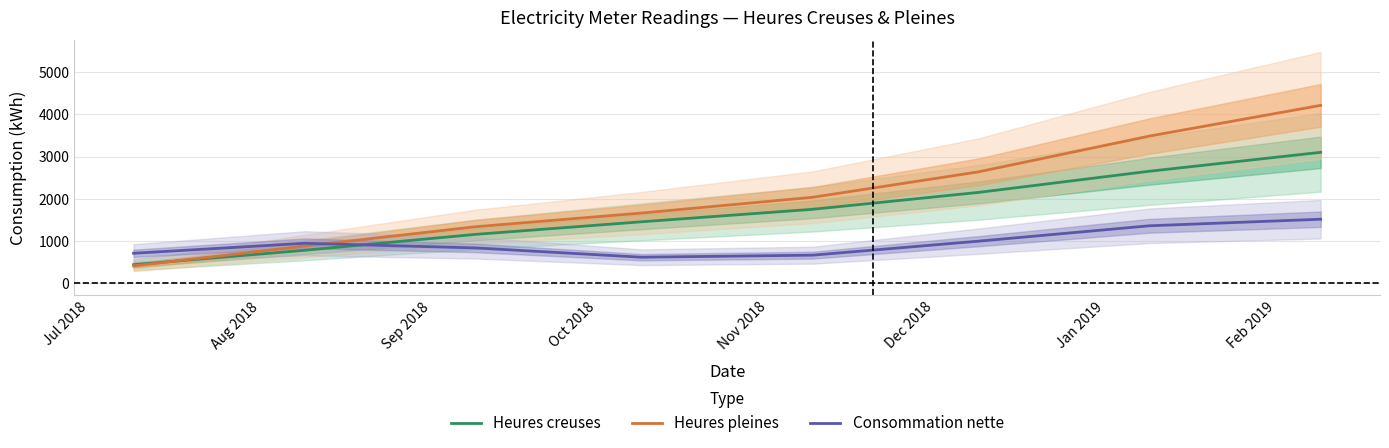

Reading left to right, transcribe all the data shown in this chart.

Heures creuses: 444.4	785.6	1161.7	1458.9	1754.6	2153.7	2655.6	3102.5
Heures pleines: 415.3	884.4	1342.5	1665.9	2039.3	2640.1	3487.7	4213.7
Consommation nette: 714.2	950.0	840.0	620.7	669.0	1000.0	1364.6	1519.6